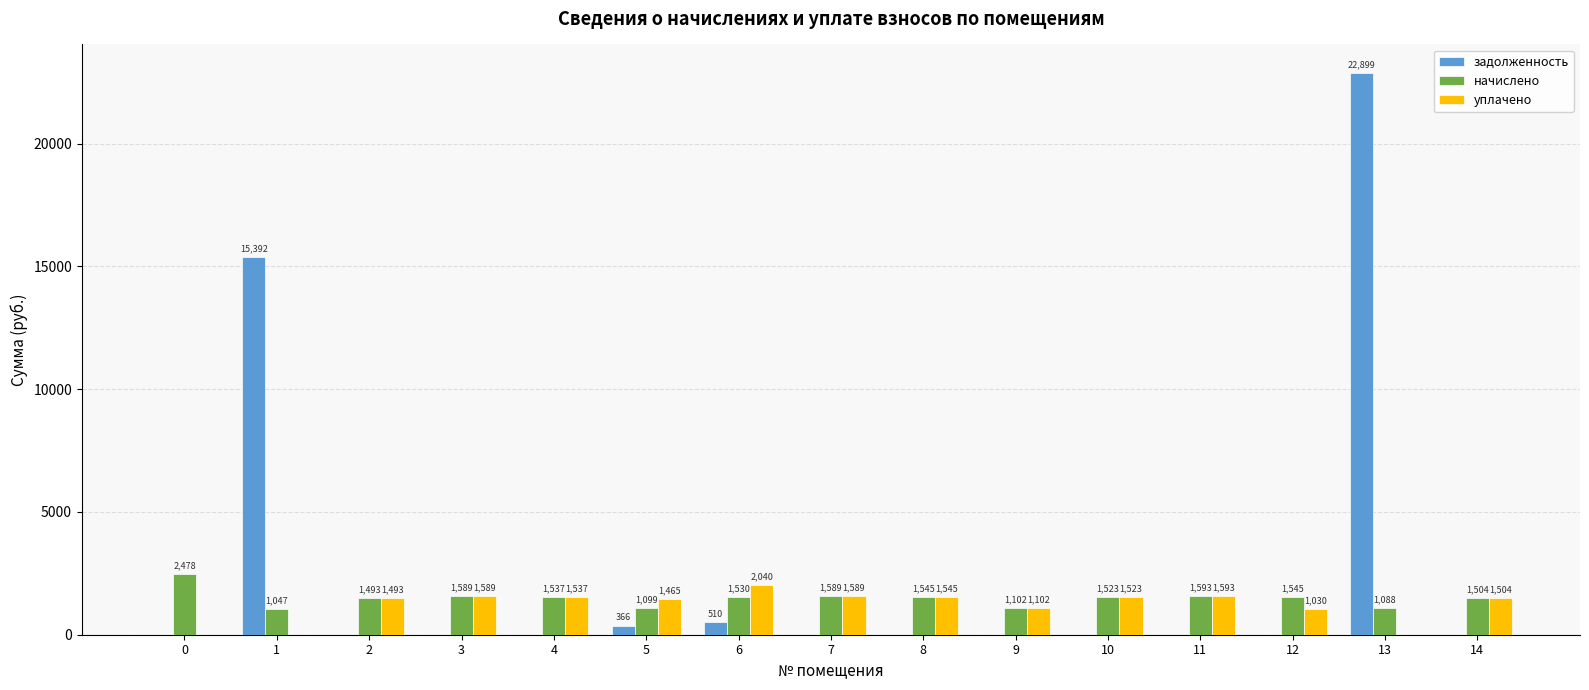

What is the maximum value shown in the chart?

22898.7